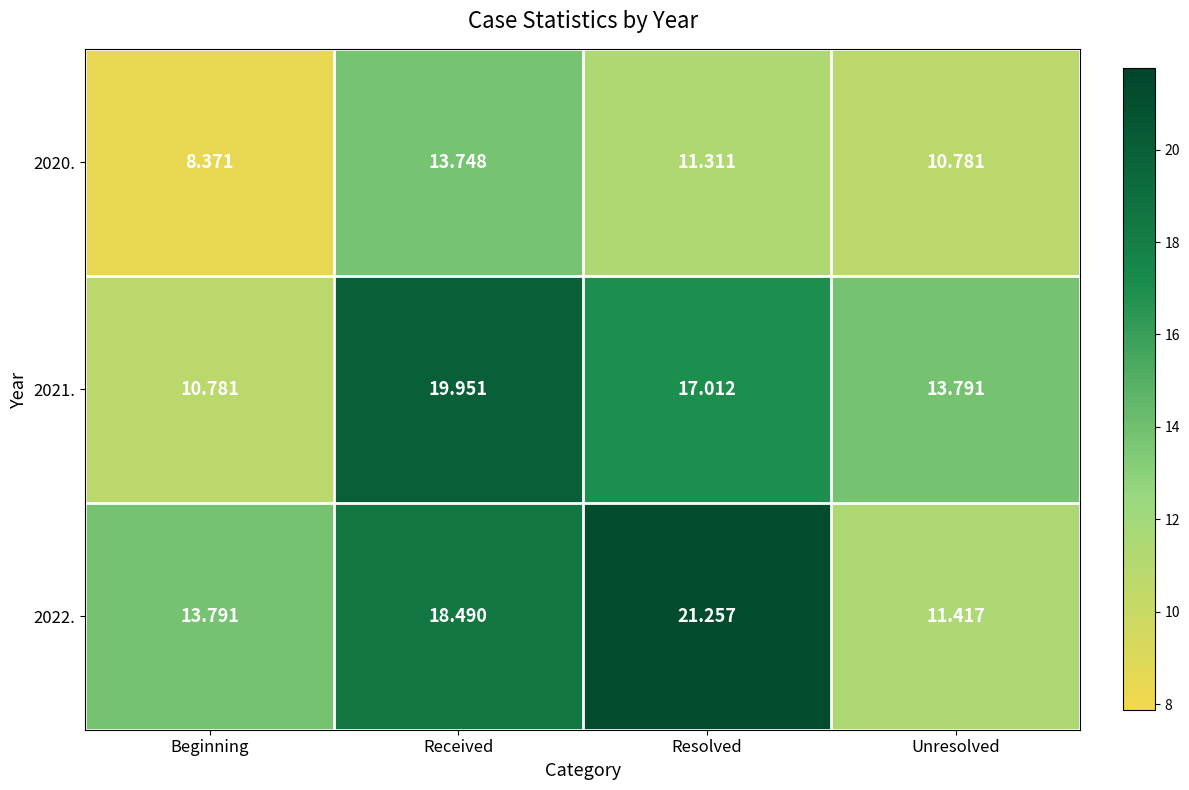

Rank the series by their maximum value, from lowest to highest.

2020., 2021., 2022.